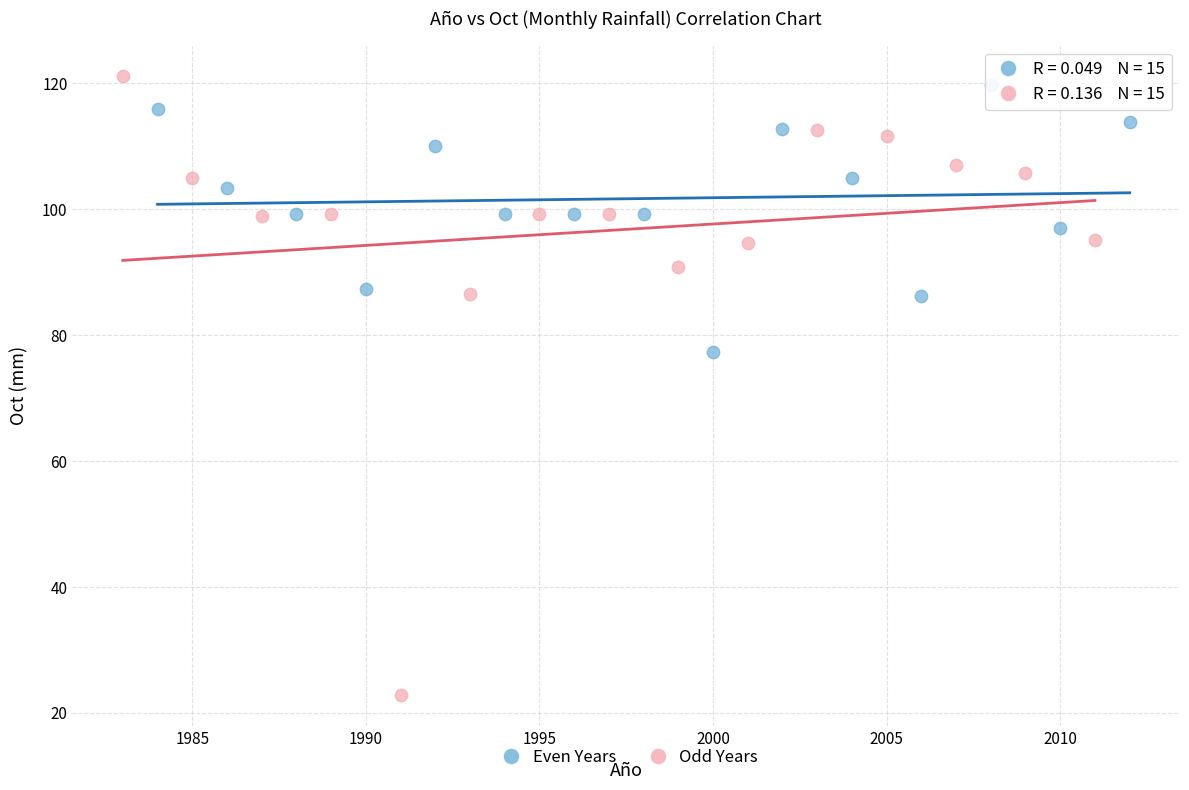

Which series contains the lowest Y value?

Odd Years